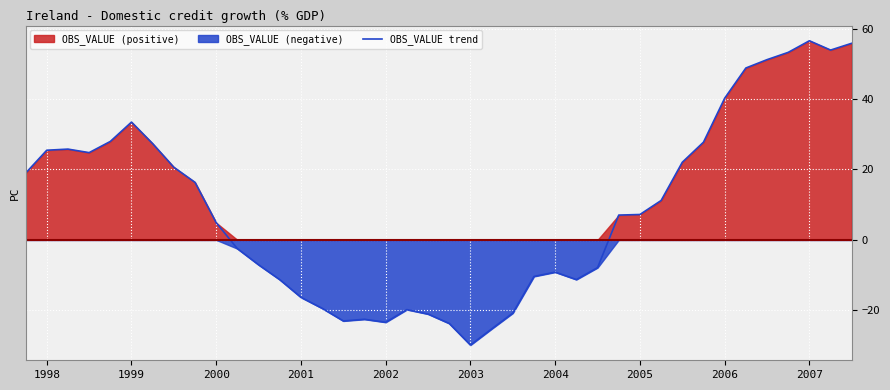

At which label does OBS_VALUE trend reach its minimum?

2003